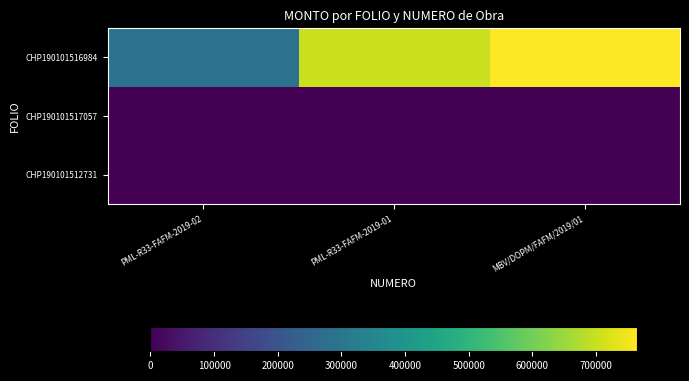

Reading left to right, list all the values displayed in this chart.

CHP190101516984: PML-R33-FAFM-2019-02=287100.0	PML-R33-FAFM-2019-01=701800.0	MBV/DOPM/FAFM/2019/01=764301.2
CHP190101517057: PML-R33-FAFM-2019-02=0.0	PML-R33-FAFM-2019-01=0.0	MBV/DOPM/FAFM/2019/01=0.0
CHP190101512731: PML-R33-FAFM-2019-02=0.0	PML-R33-FAFM-2019-01=0.0	MBV/DOPM/FAFM/2019/01=0.0